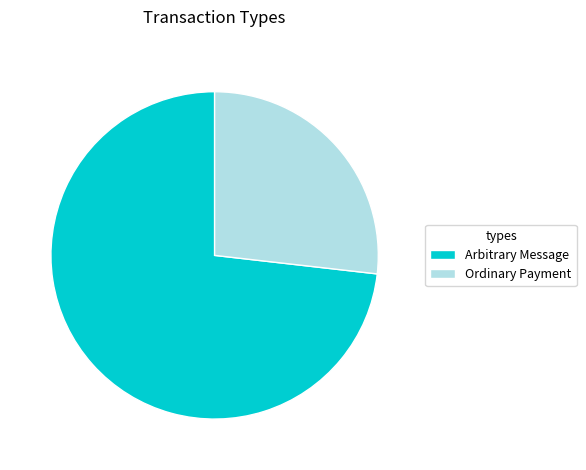

Is there a majority slice in this chart?

Yes